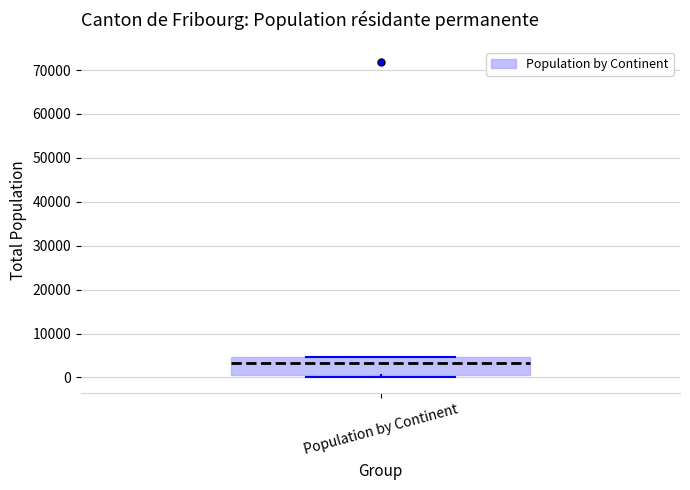

Transcribe this box plot: give where the median line is, the range the box spans, and where the two whiskers end, as read against the y-axis. The values are not printed on the chart, so give them approximately, as read against the axis.

median 3000, box 1000 to 5000, whiskers 0 to 5000